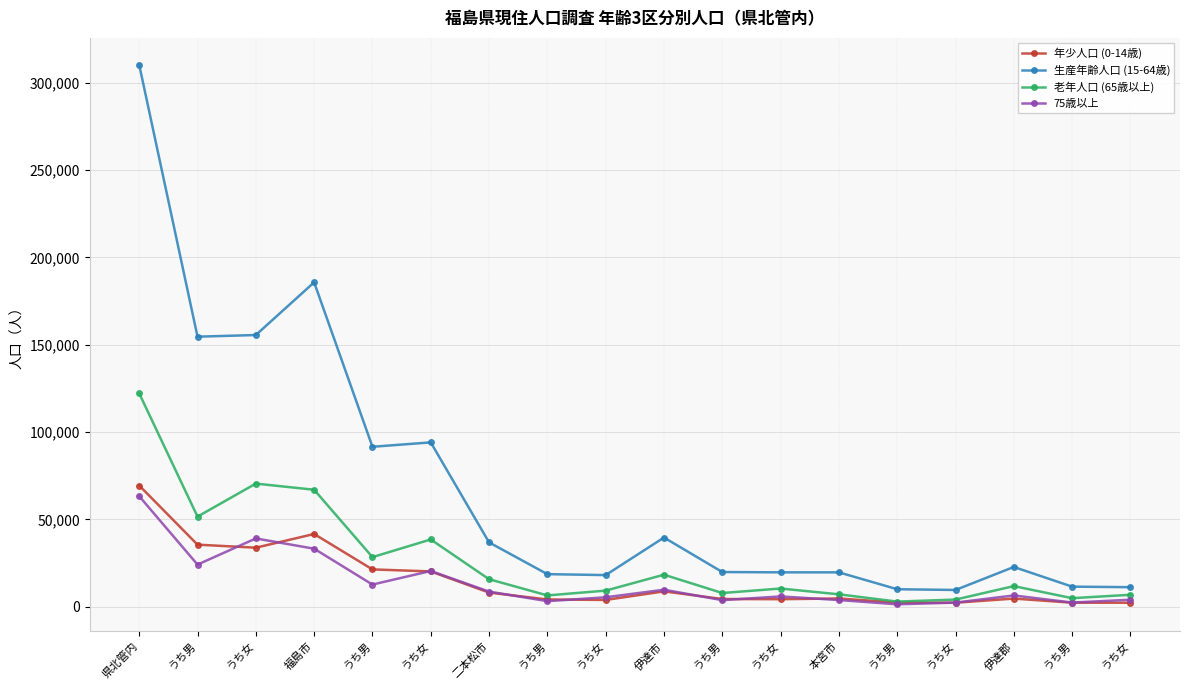

Is this an area chart (filled region under the line)?

No